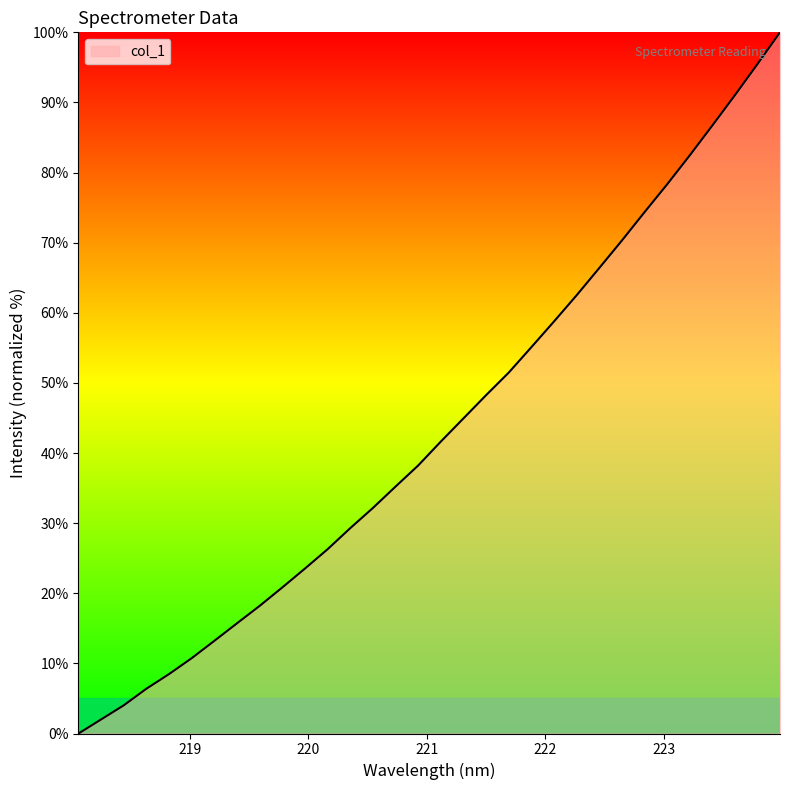

Count the number of categories in the chart.

32